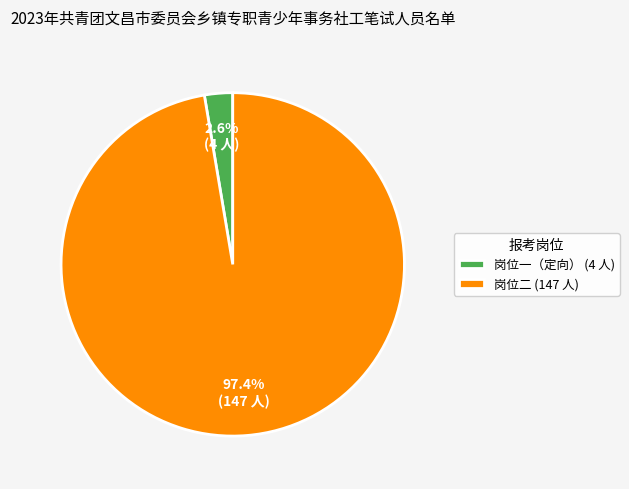

Is the sum of 岗位二 (147 人) and 岗位一（定向） (4 人) greater than half?

Yes